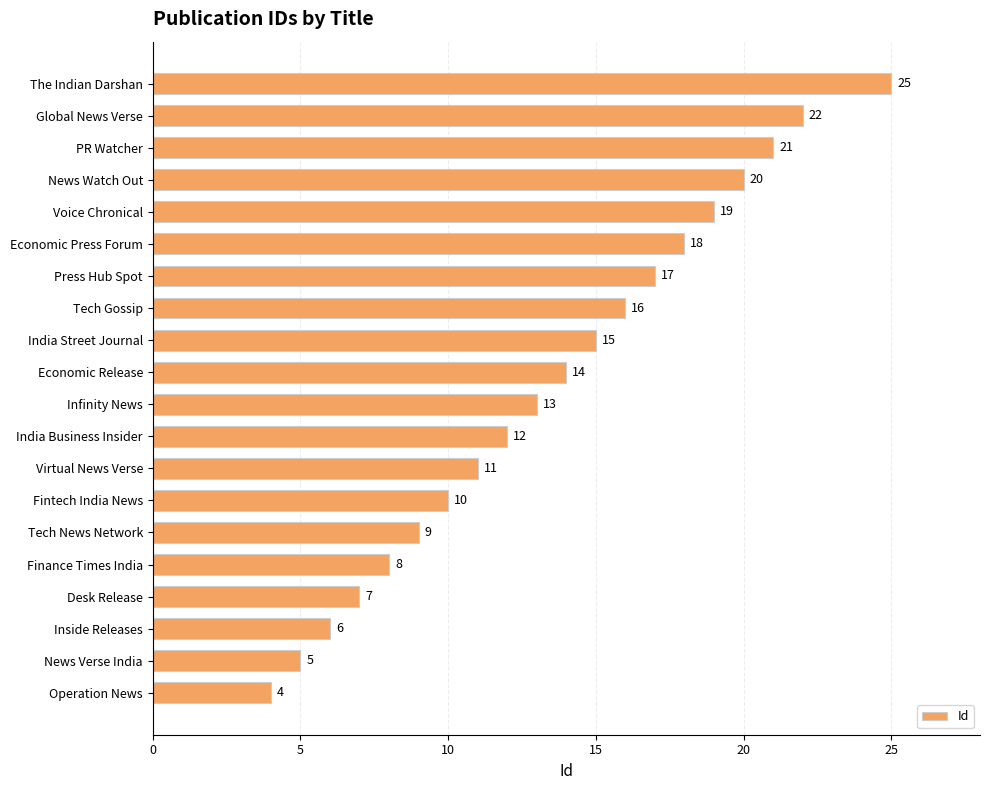

Between Fintech India News and India Street Journal, which is larger?

India Street Journal